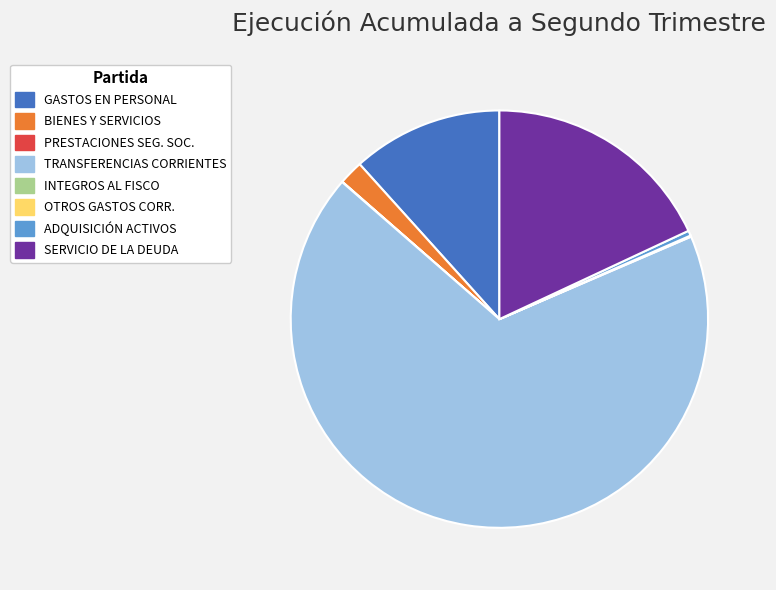

Is there any slice that represents more than half of the pie?

Yes